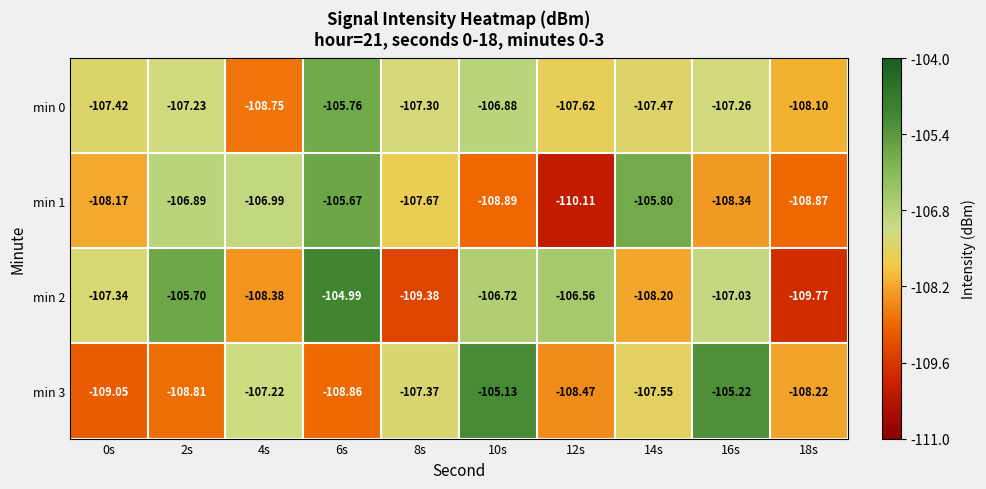

Count the number of categories in the chart.

10